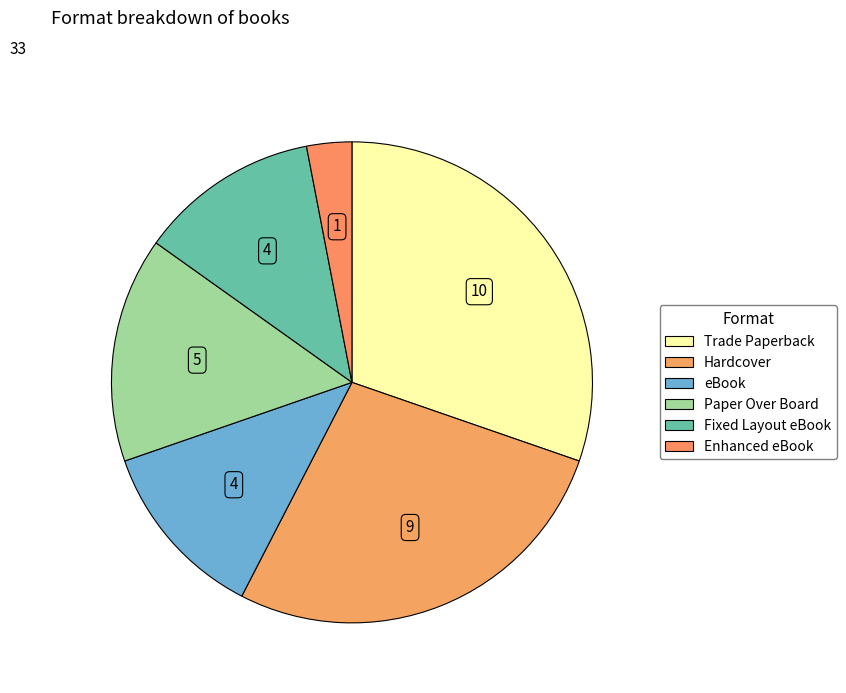

How many slices are in this pie chart?

6